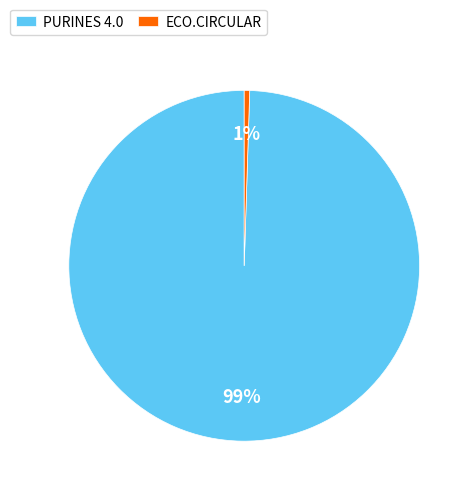

Is ECO.CIRCULAR the majority of the pie?

No